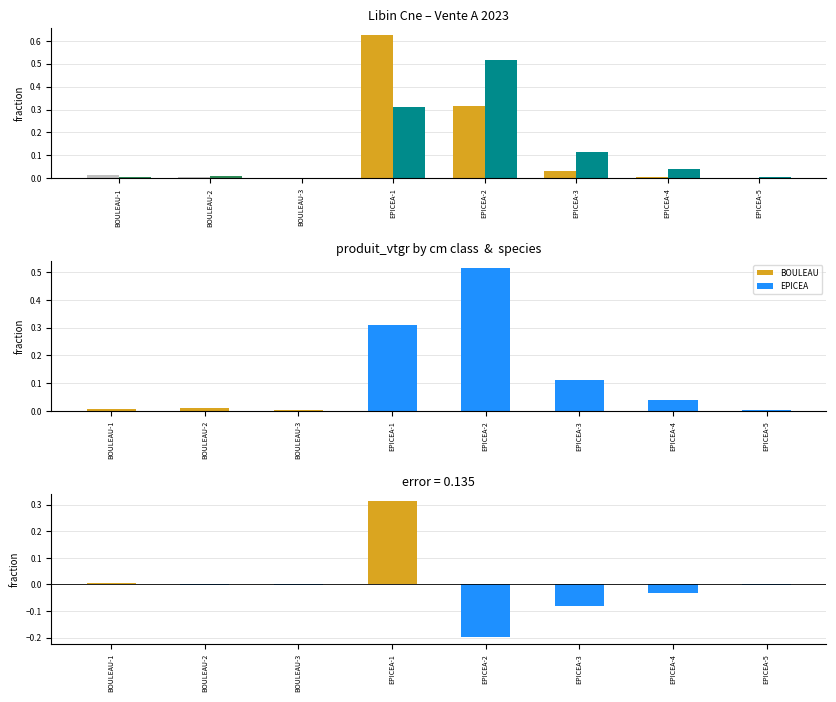

What is the difference between the maximum and second lowest values in the nbre_frac - vtgr_frac series?

0.4